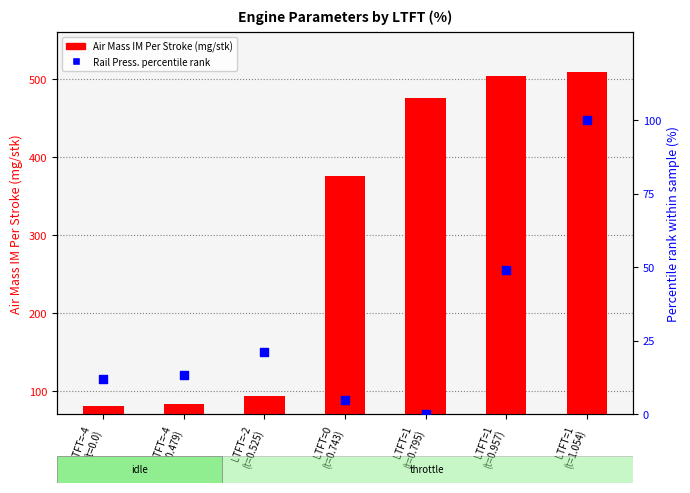

Which series reaches the minimum Y coordinate?

Rail Press. percentile rank